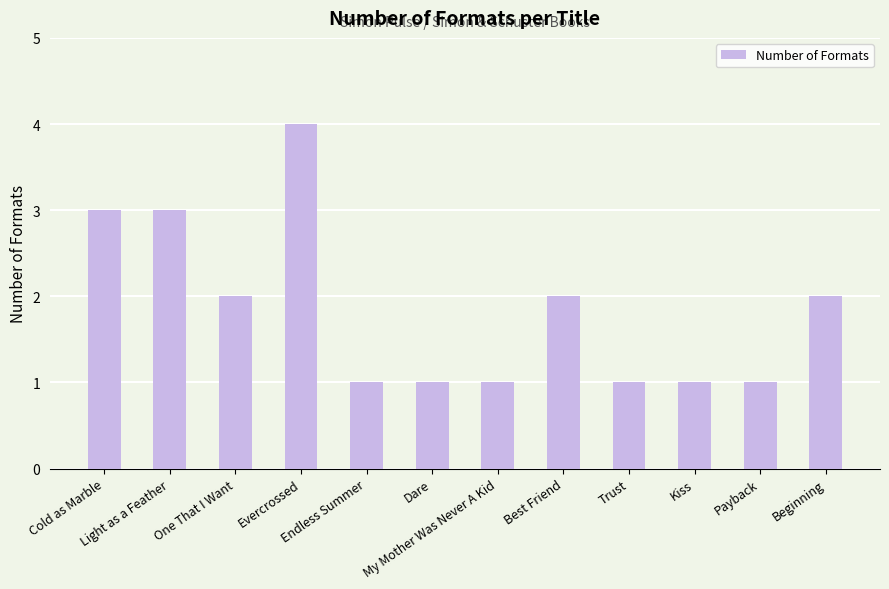

Which label corresponds to the largest value in the chart?

Evercrossed